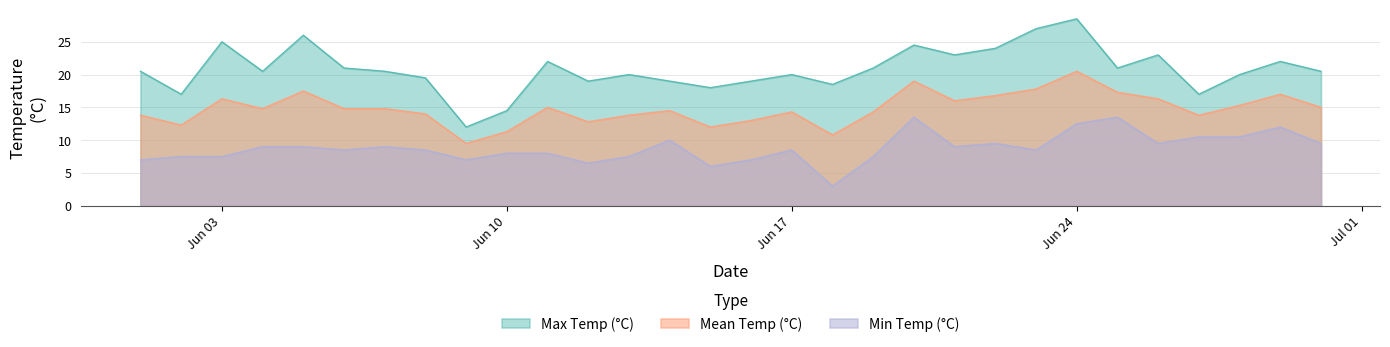

List the series in order of their overall mean, lowest first.

Min Temp (°C), Mean Temp (°C), Max Temp (°C)